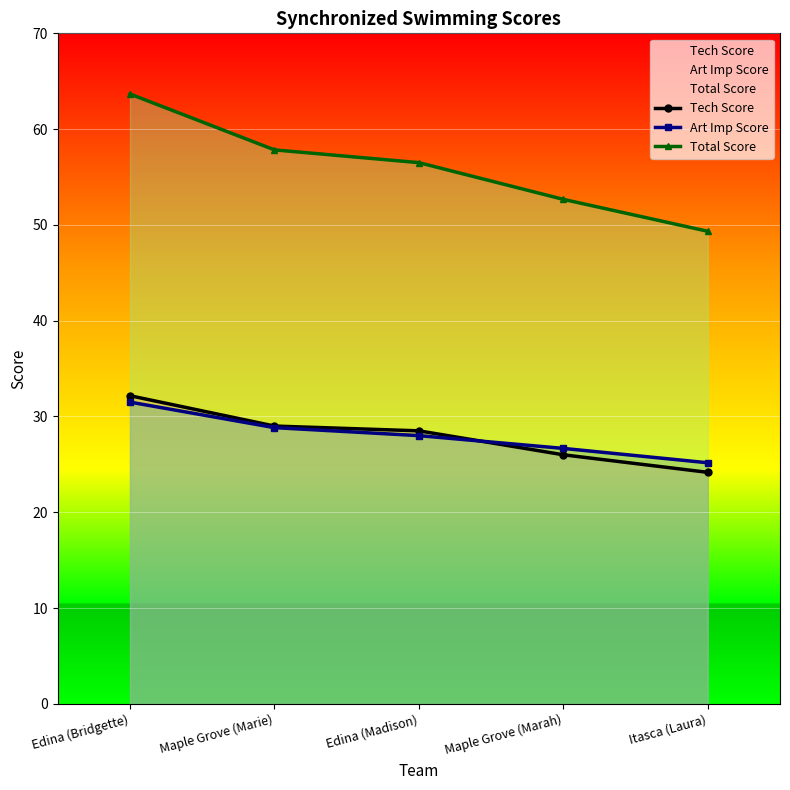

What is the difference between the maximum and minimum values in the Total Score series?

14.3